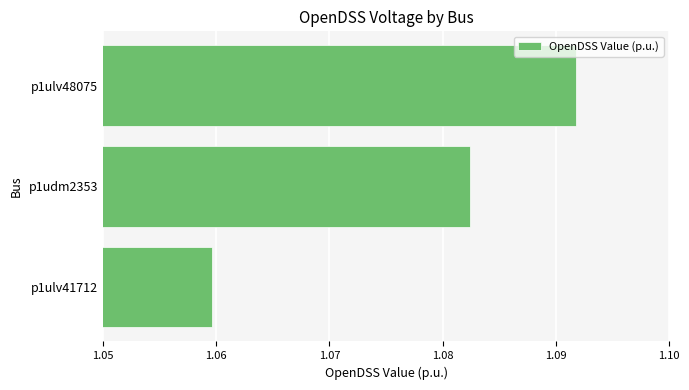

List the labels in order of value, largest first.

p1ulv48075, p1udm2353, p1ulv41712